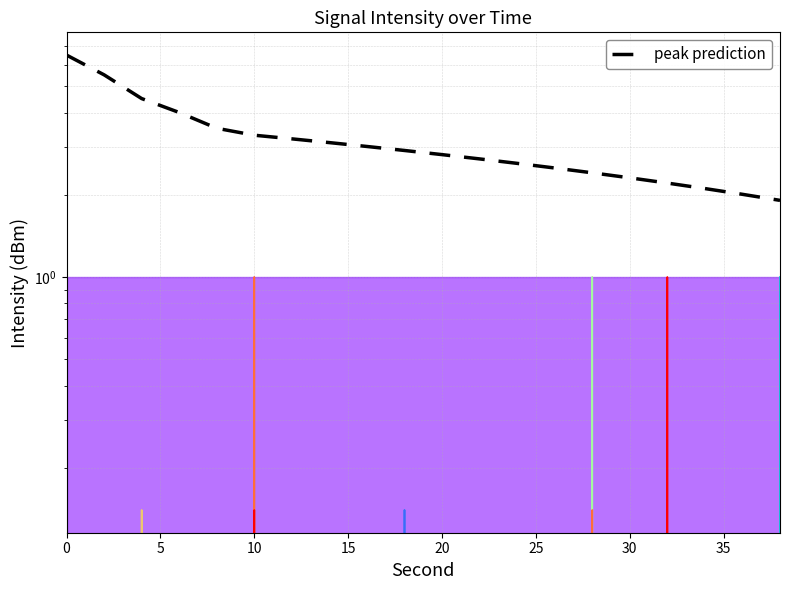

The chart shows a value of 6.5 at 0. True or false?

True